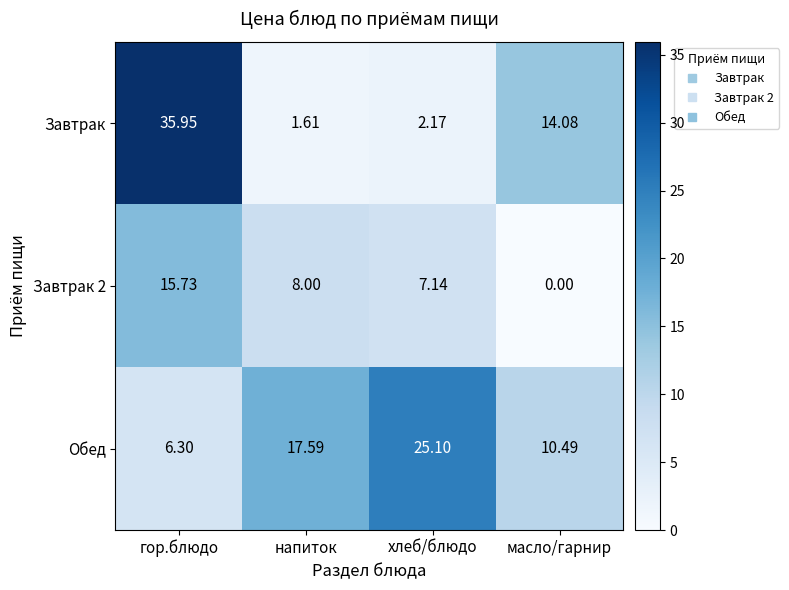

Where does the Завтрак series first go above 14?

гор.блюдо